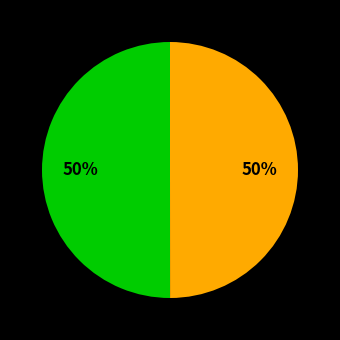

To the nearest percent, what is the average slice percentage?

50%